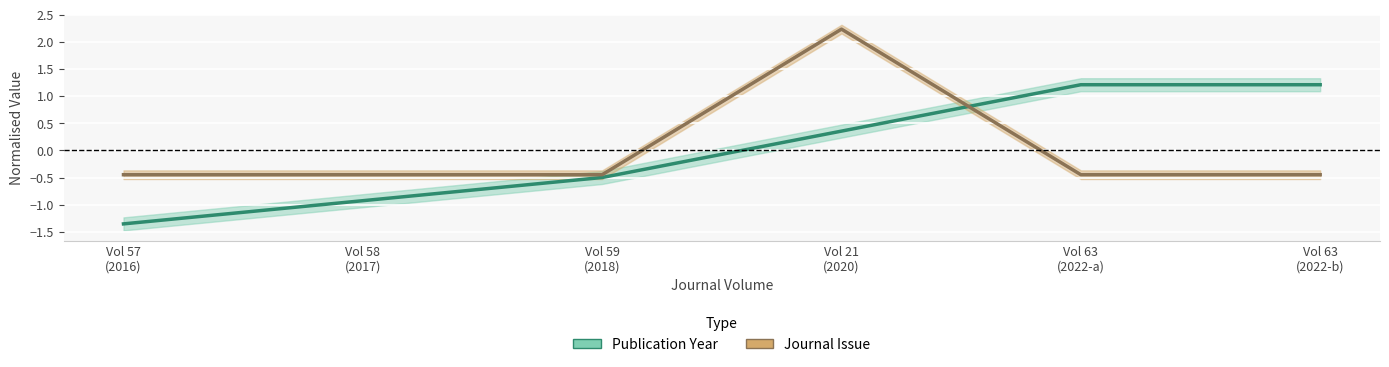

What is the label of the 3rd point from the left?

Vol 59 (2018)